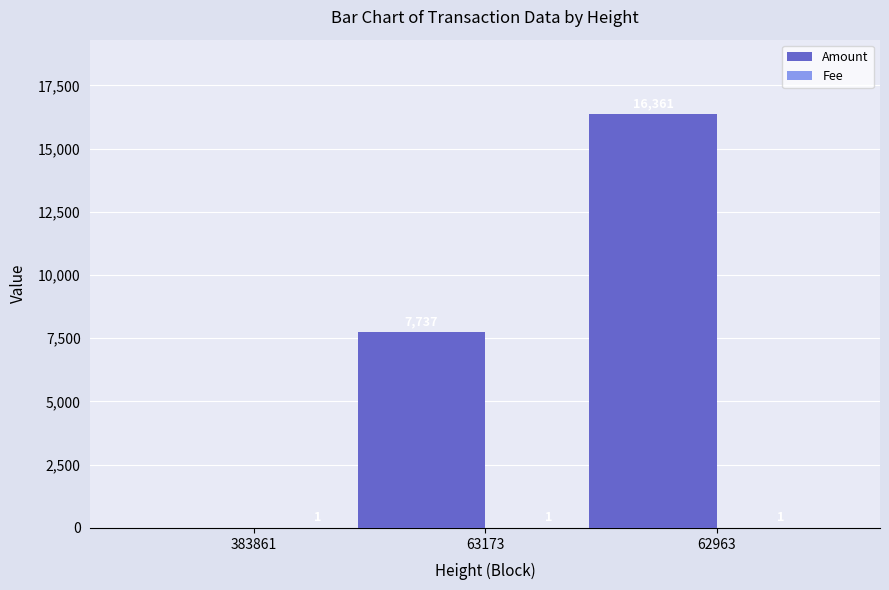

At which category is the sum across all series the highest?

62963